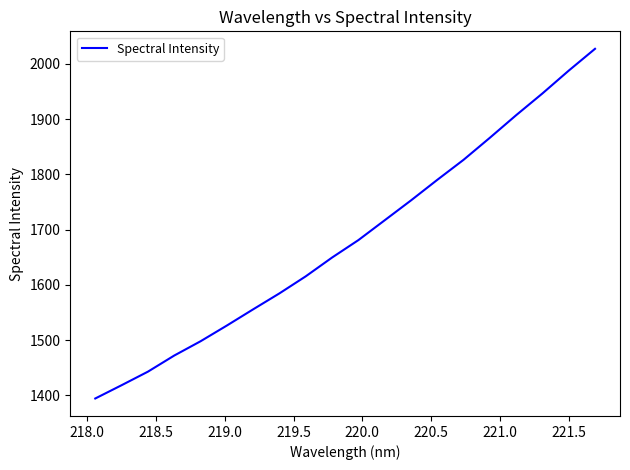

What is the minimum value shown in the chart?

1394.6